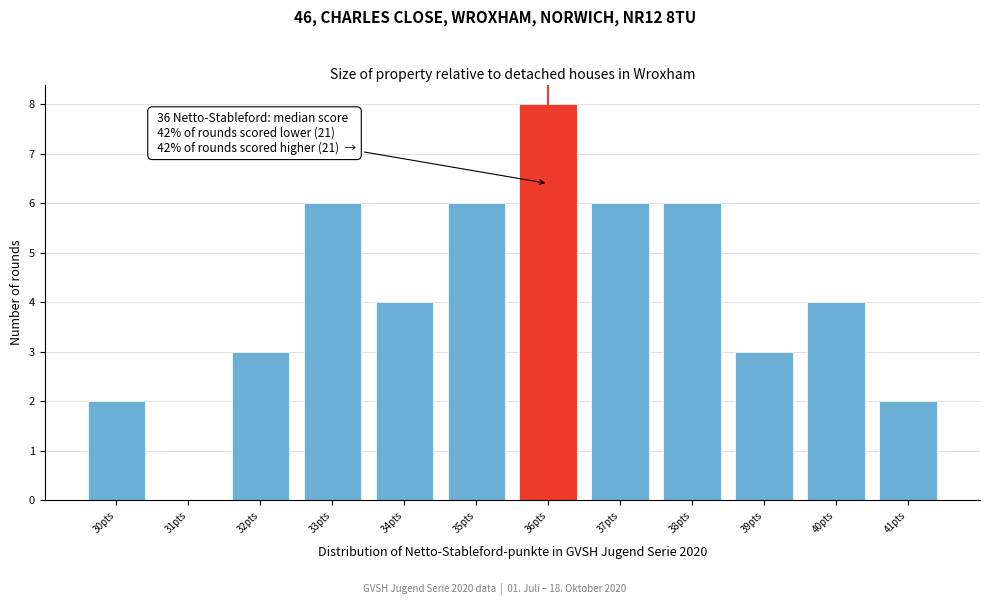

Which range on the x-axis has the tallest bar?

35.5 to 36.5